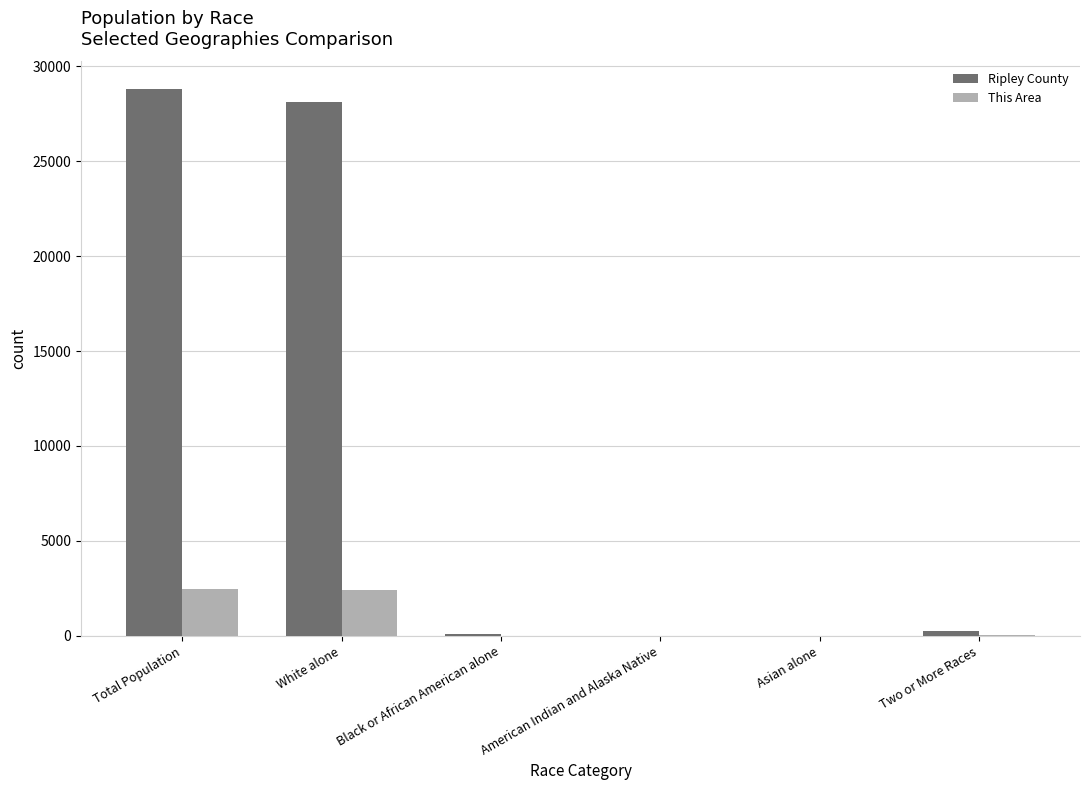

Is the value of Ripley County at White alone greater than the value of This Area at Total Population?

Yes